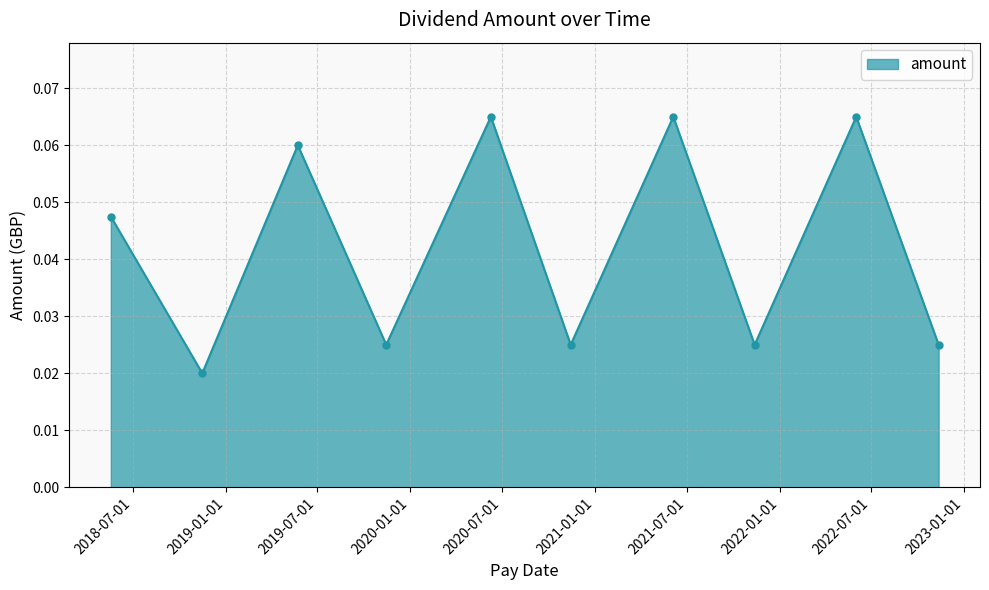

Does the chart display data point markers on the line(s)?

Yes